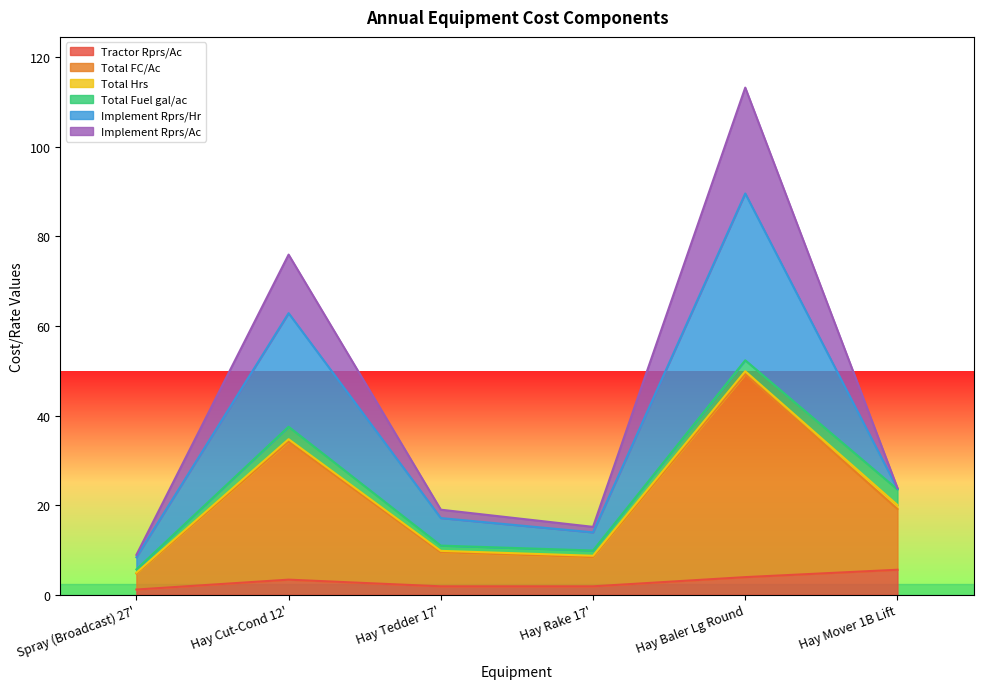

True or false: Implement Rprs/Hr and Total FC/Ac intersect in this chart.

False